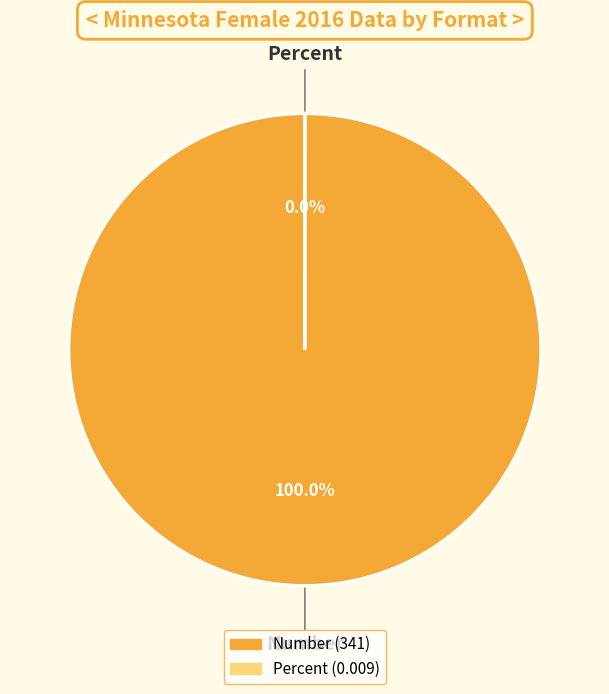

How many slices are in this pie chart?

2